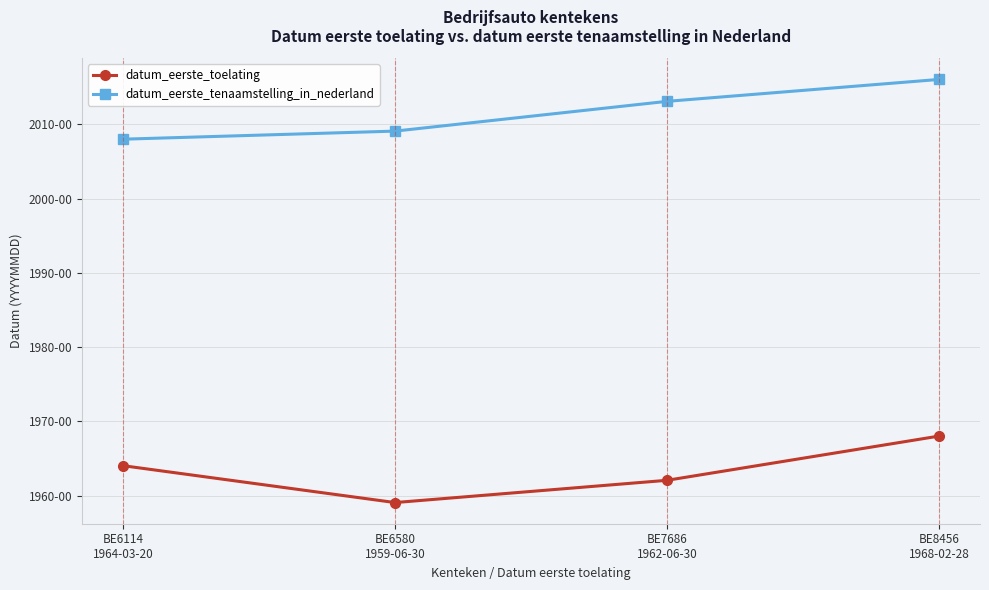

True or false: datum_eerste_tenaamstelling_in_nederland has more than 0 interior local peaks.

False